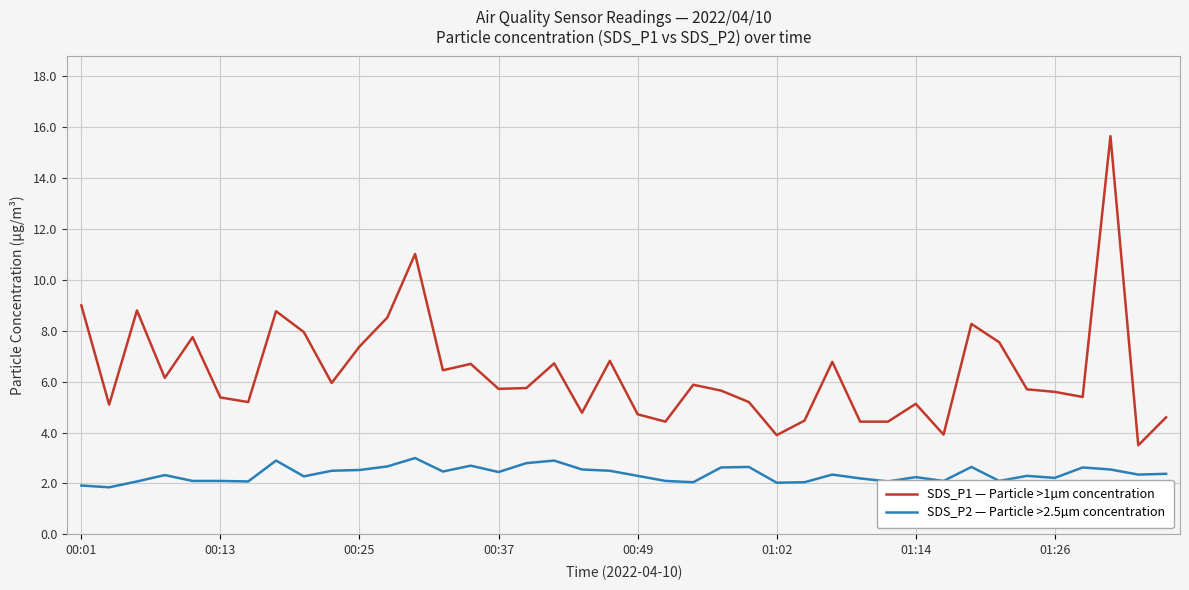

Which series has the largest total across all categories?

SDS_P1 — Particle >1µm concentration